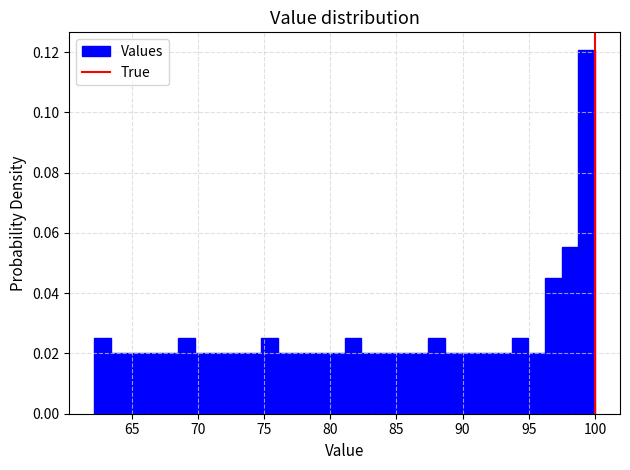

Around what value on the x-axis is the tallest bar? Give the approximate position of its centre, as read against the axis.

99.5